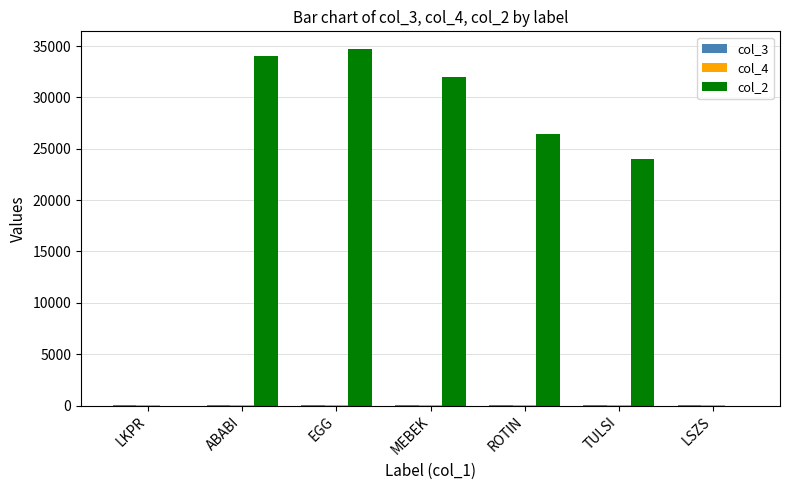

What is the sum of all col_2 values?

151100.0